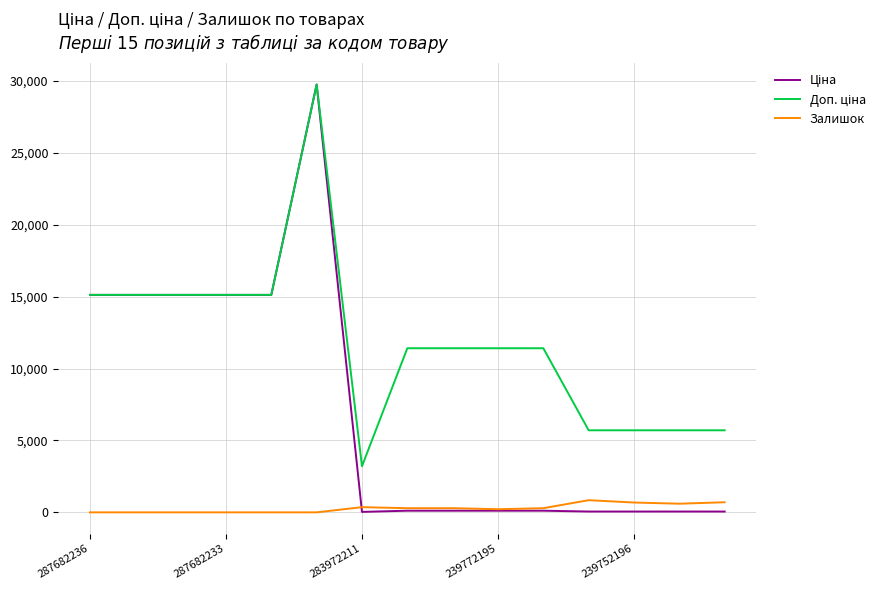

What is the highest value of the Залишок series?

845.0